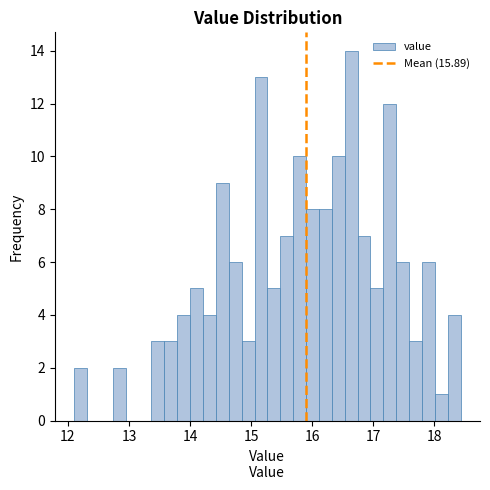

Read against the x-axis, roughly where is the centre of the tallest bar?

16.6